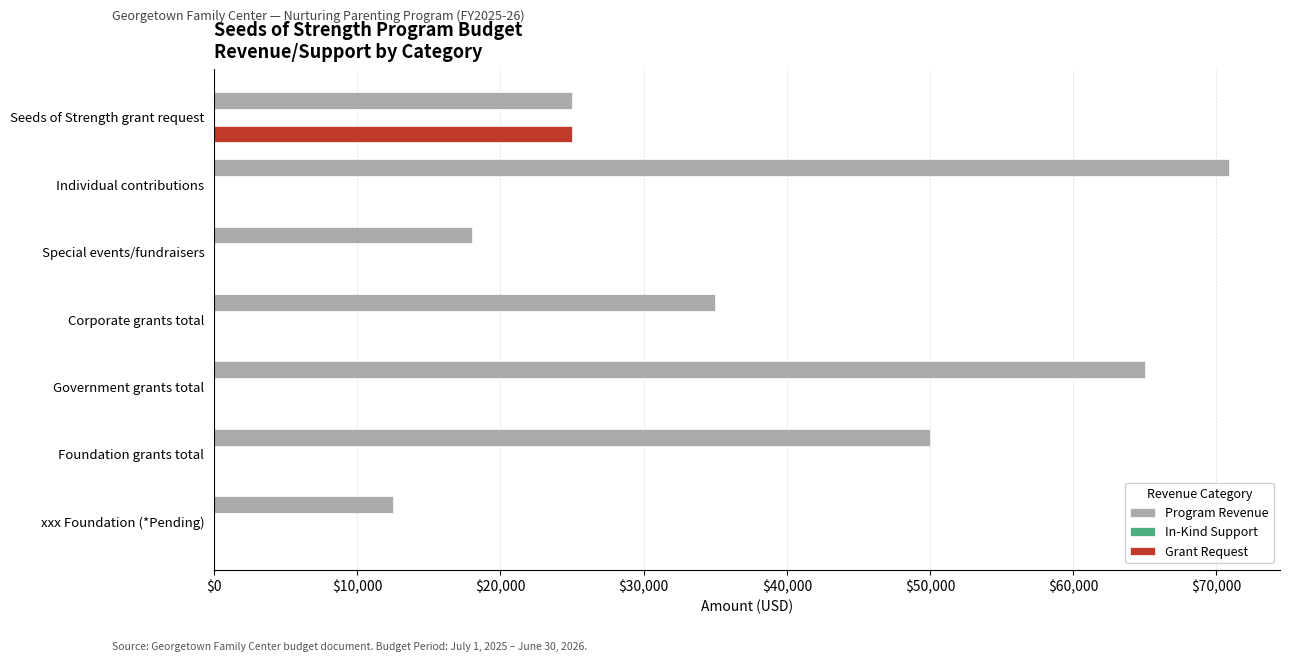

Which series changed the most between Seeds of Strength grant request and Government grants total?

Program Revenue